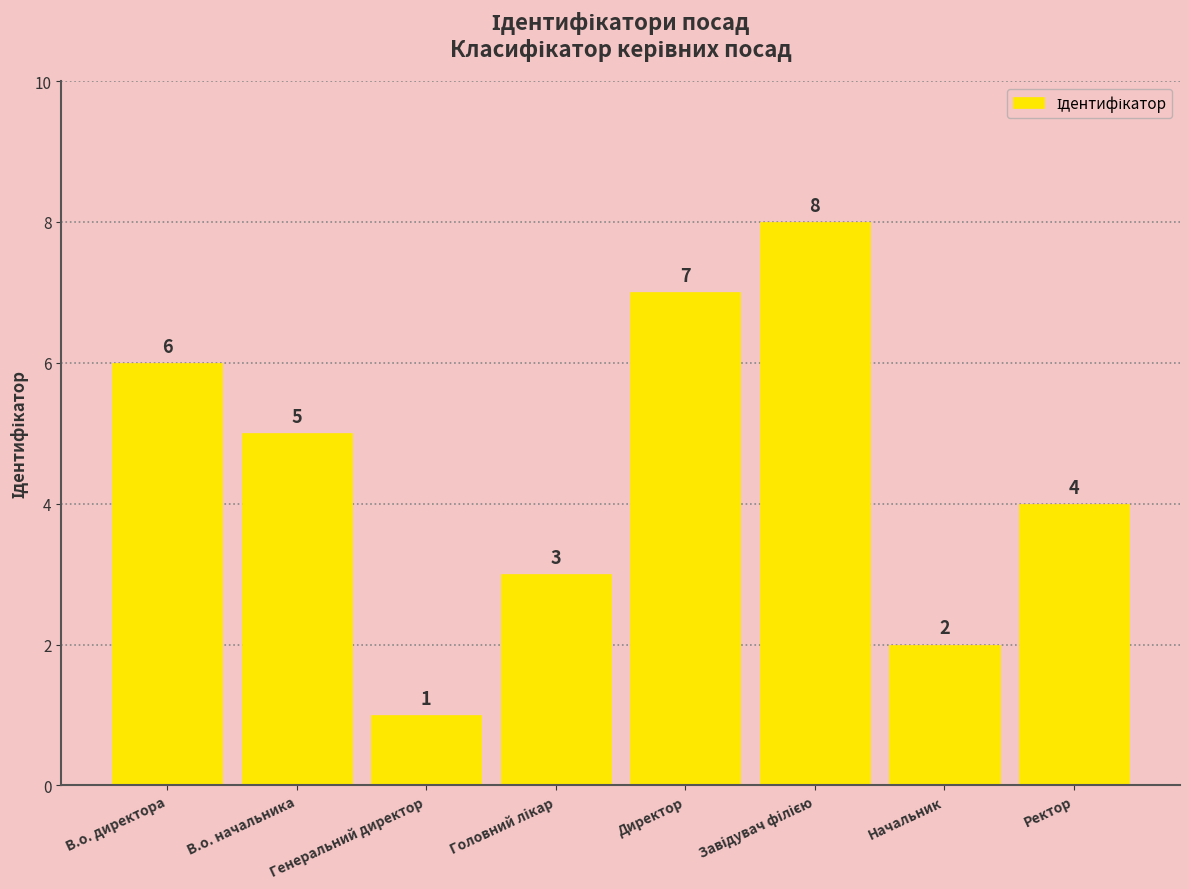

True or false: the data shows 3 at Начальник.

False